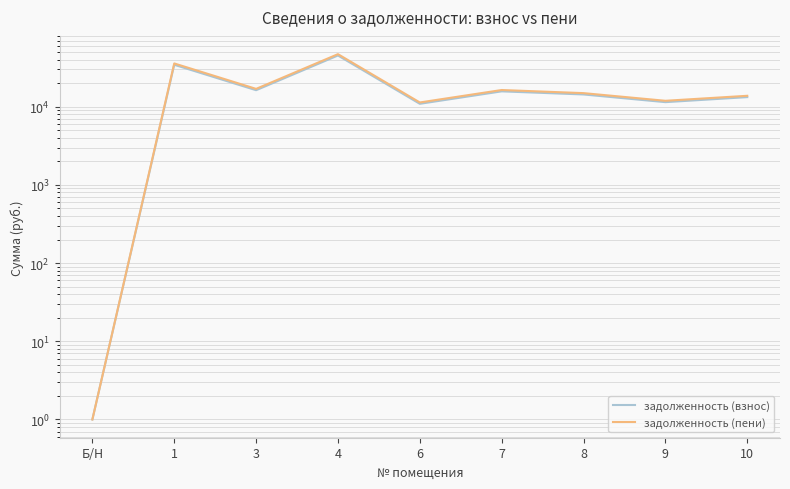

The задолженность (взнос) series shows 23146.8 at 3. True or false?

False